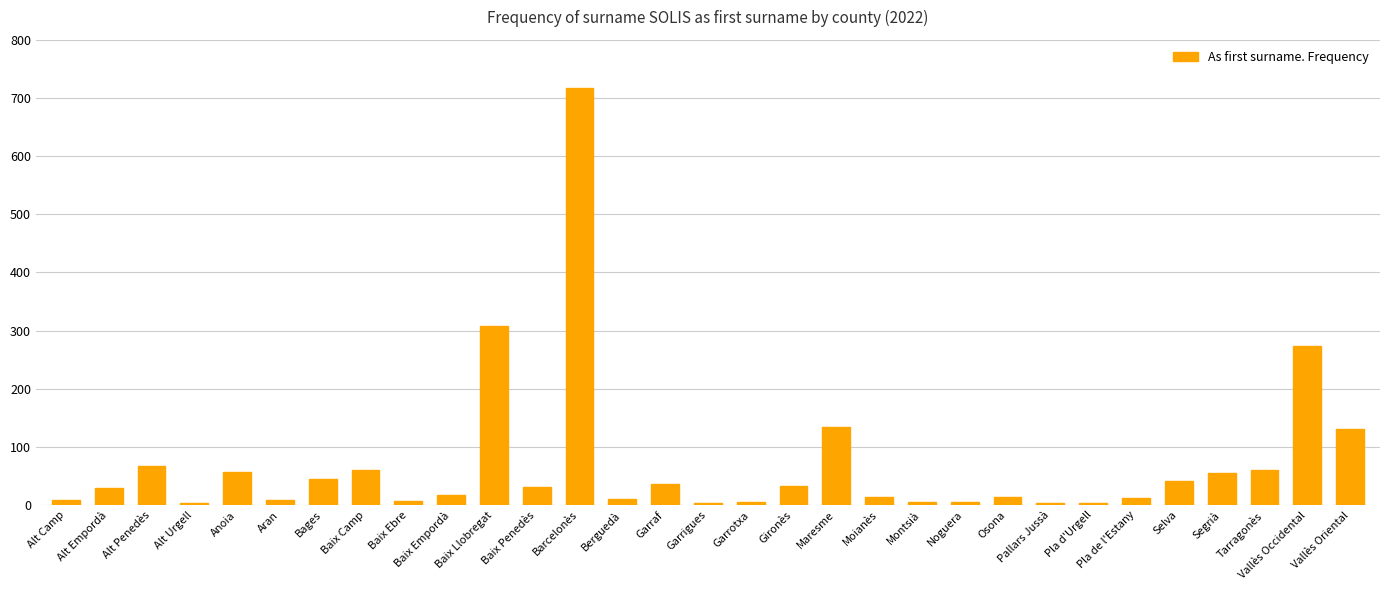

What is the difference between the maximum and minimum values?

713